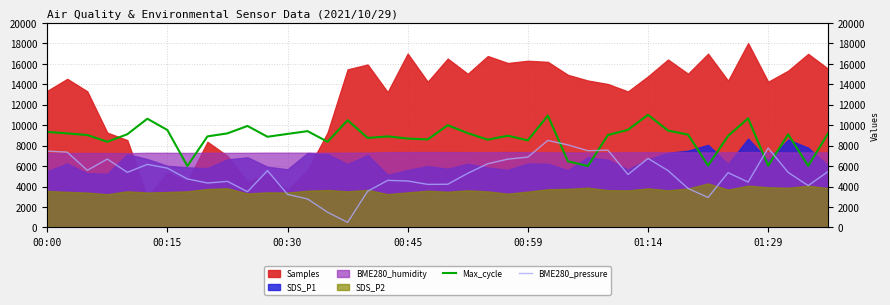

The Max_cycle series shows 9214.7 at 21. True or false?

True